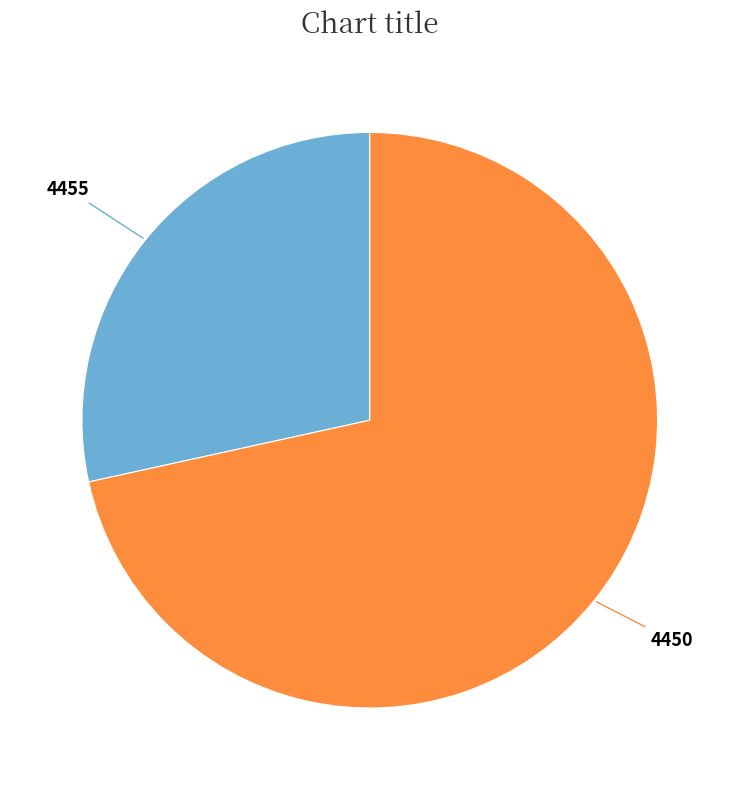

Does any single category account for the majority?

Yes